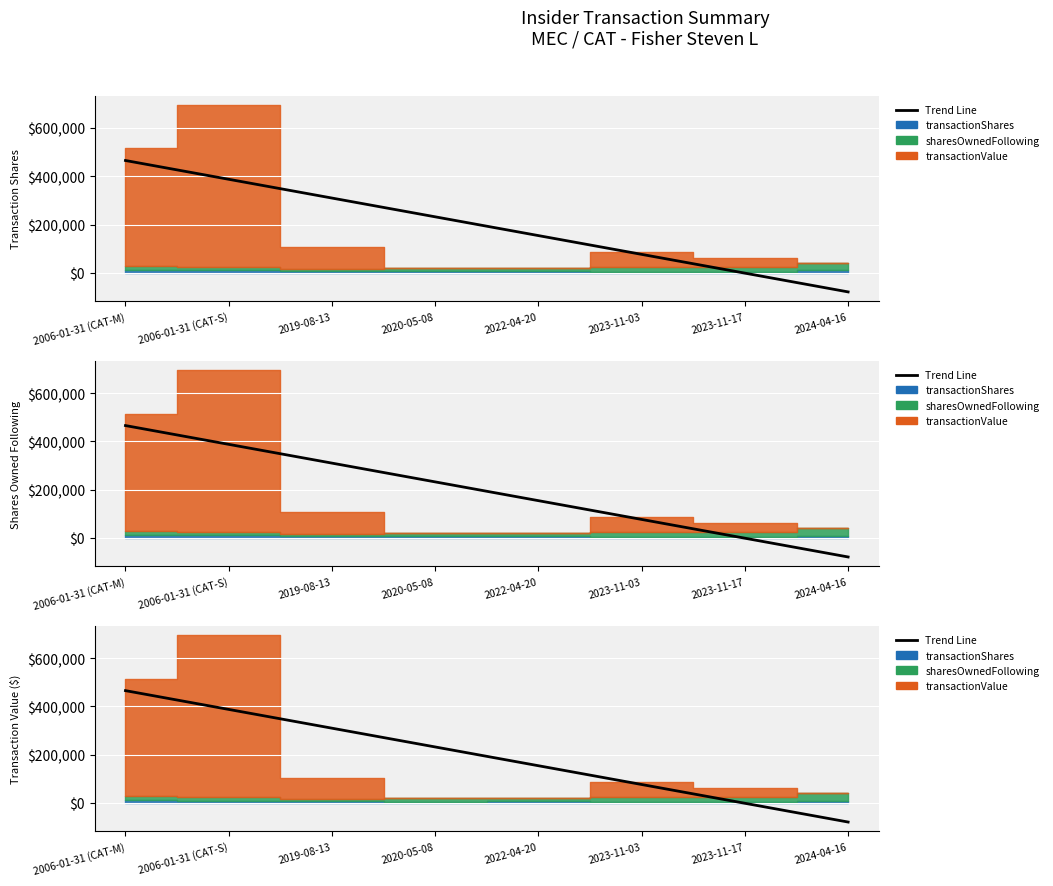

Rank the categories by value from lowest to highest.

2024-04-16, 2023-11-17, 2023-11-03, 2022-04-20, 2020-05-08, 2019-08-13, 2006-01-31 (CAT-S), 2006-01-31 (CAT-M)